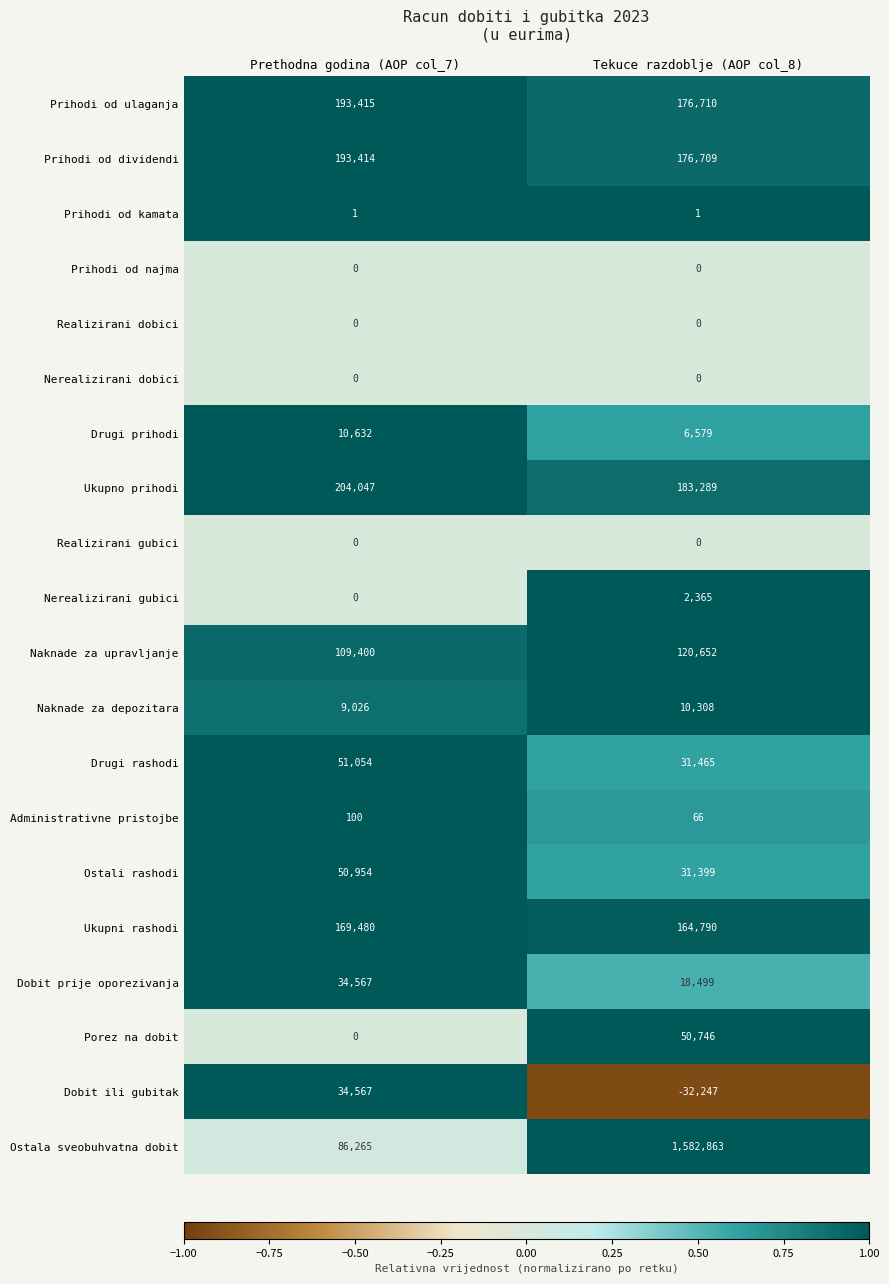

The value of Prihodi od kamata at Prethodna godina (AOP col_7) is 2. True or false?

False